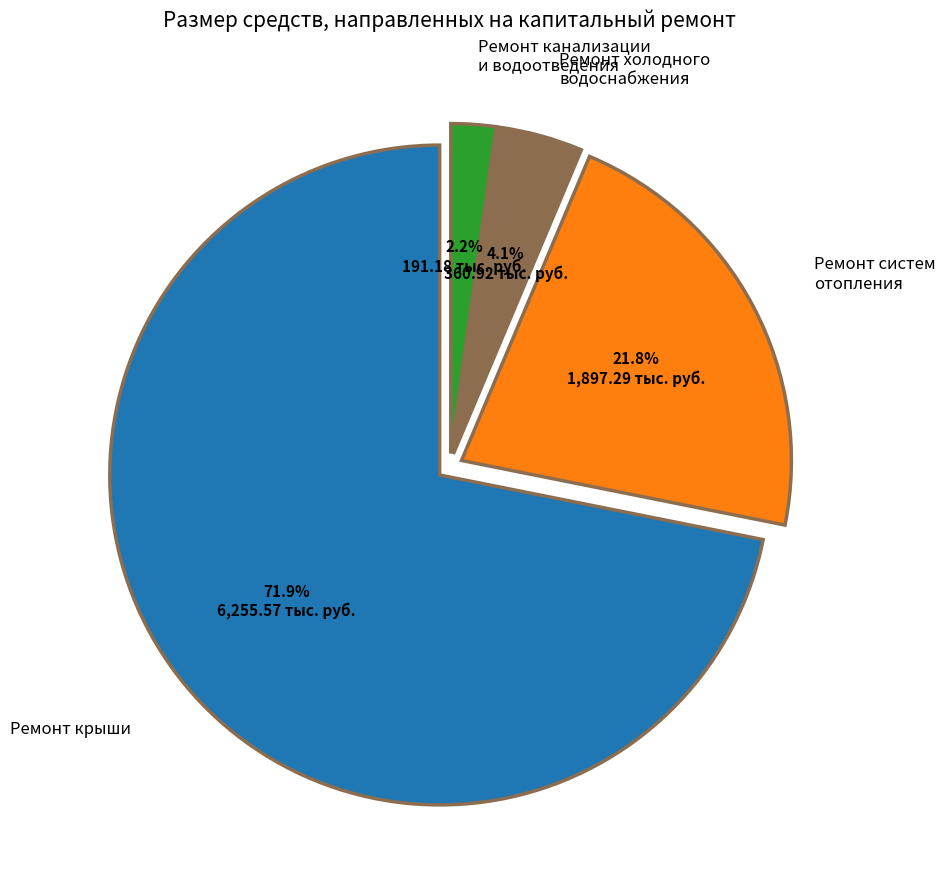

Is there any slice that represents more than half of the pie?

Yes